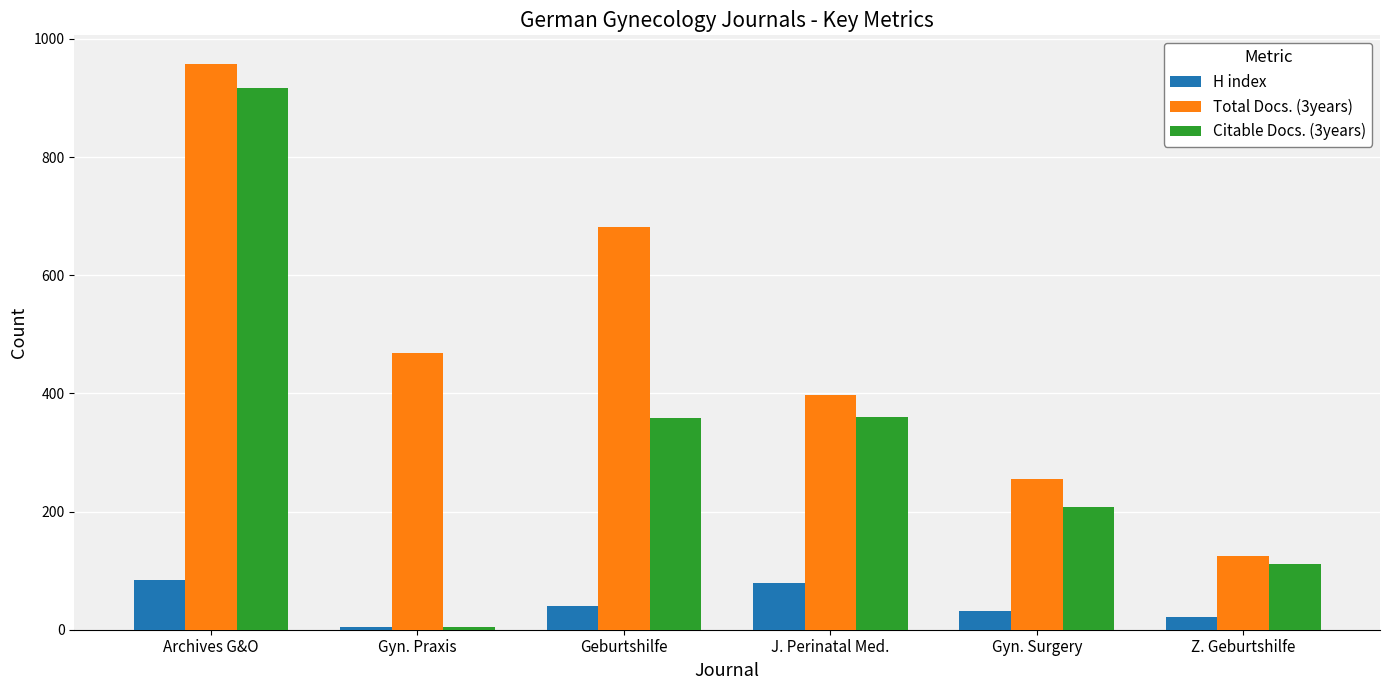

What position from the left is Gyn. Praxis?

2